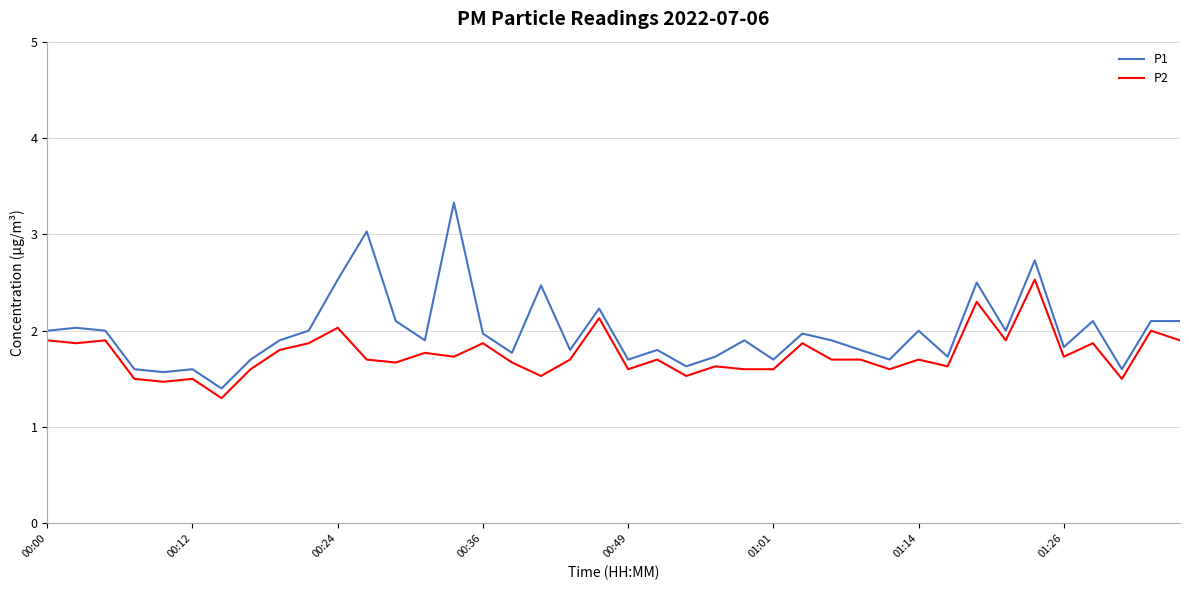

List the series in order of their peak value, lowest first.

P2, P1